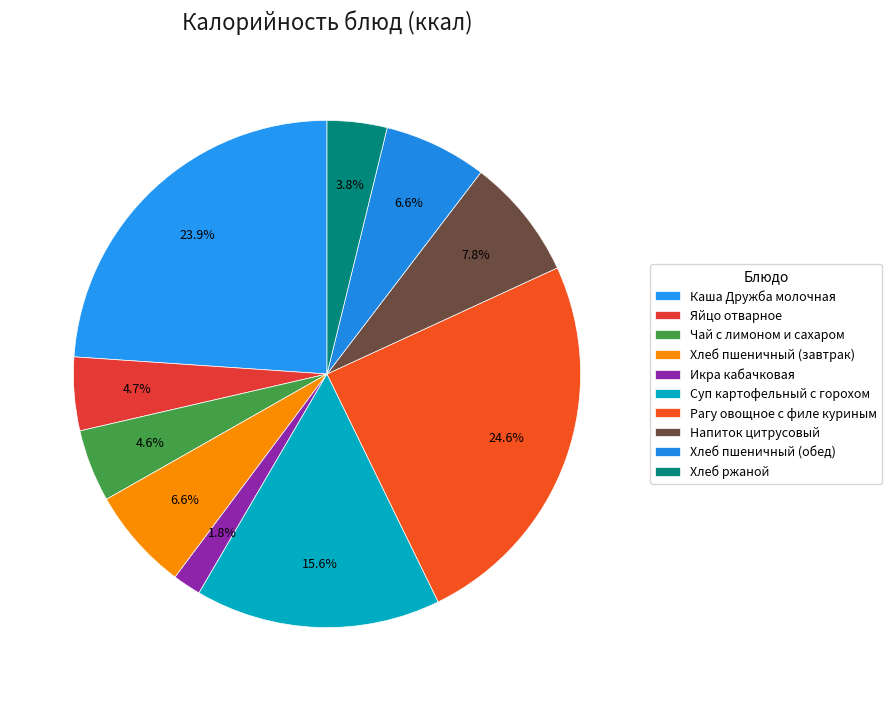

Is it true that Чай с лимоном и сахаром is 17% of the pie?

False